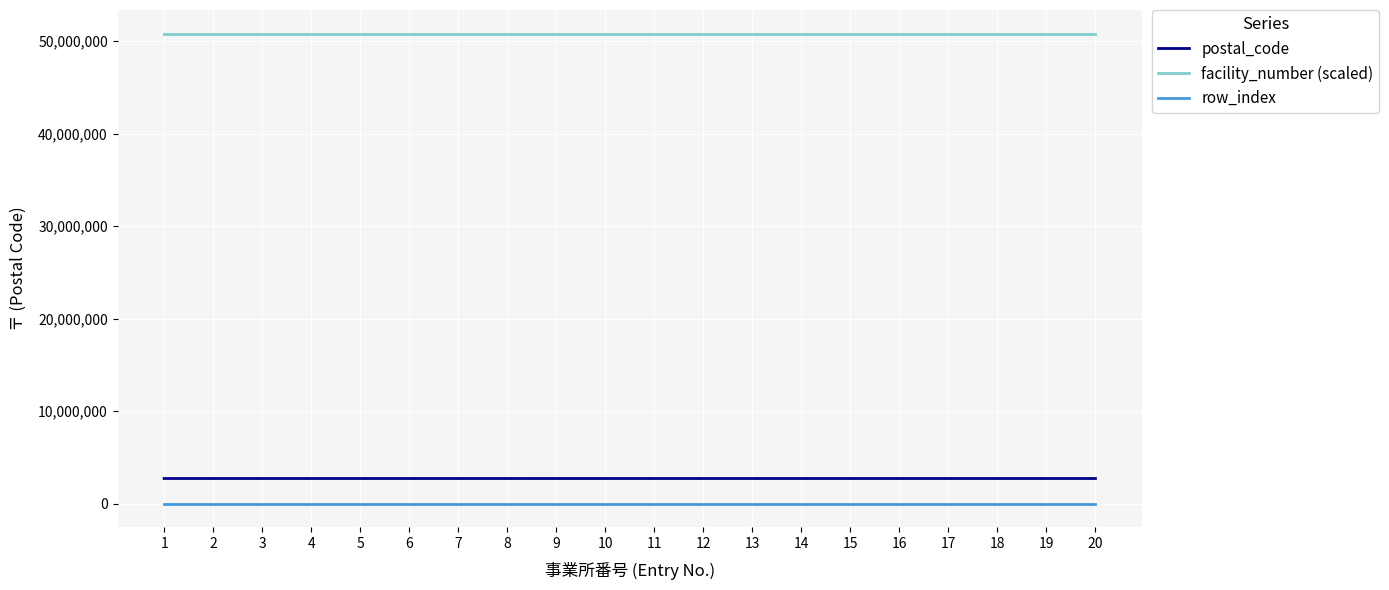

What is the spread (max minus min) of values at 8?

50831992